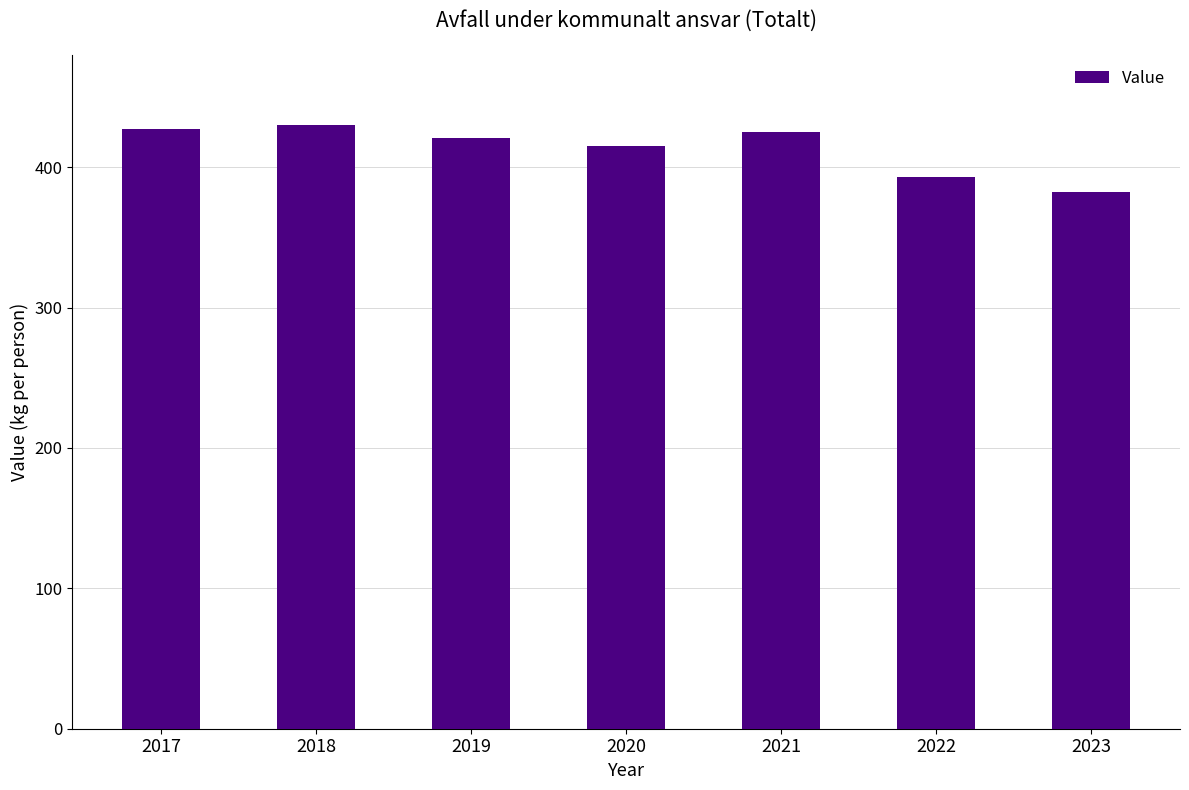

What is the value of the 2nd bar from the left?

430